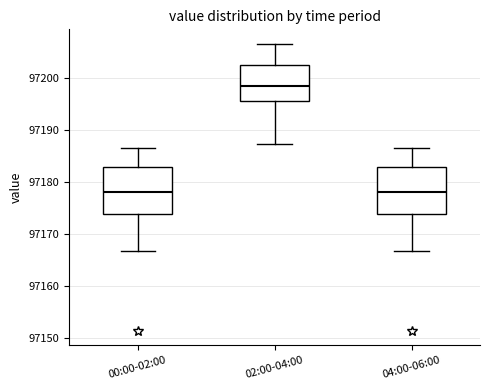

Reading left to right, read every box against the y-axis: the position of its median line, the range the box covers, and the ends of its whiskers. The values are not printed on the chart, so give them approximately, as read against the axis.

00:00-02:00: median 97178, box 97174 to 97183, whiskers 97167 to 97187
02:00-04:00: median 97199, box 97196 to 97203, whiskers 97187 to 97207
04:00-06:00: median 97178, box 97174 to 97183, whiskers 97167 to 97187